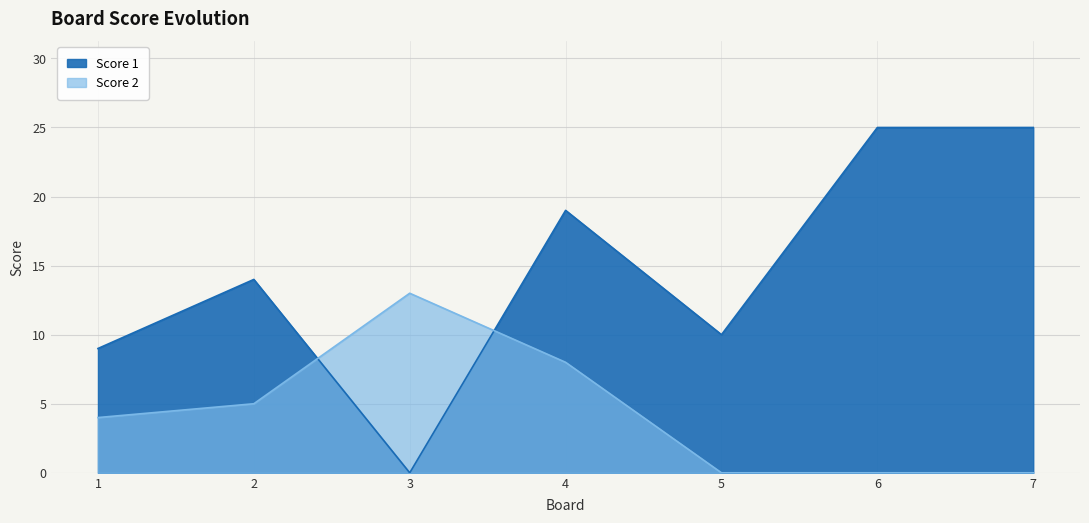

What are all the series names shown in the legend?

Score 1, Score 2